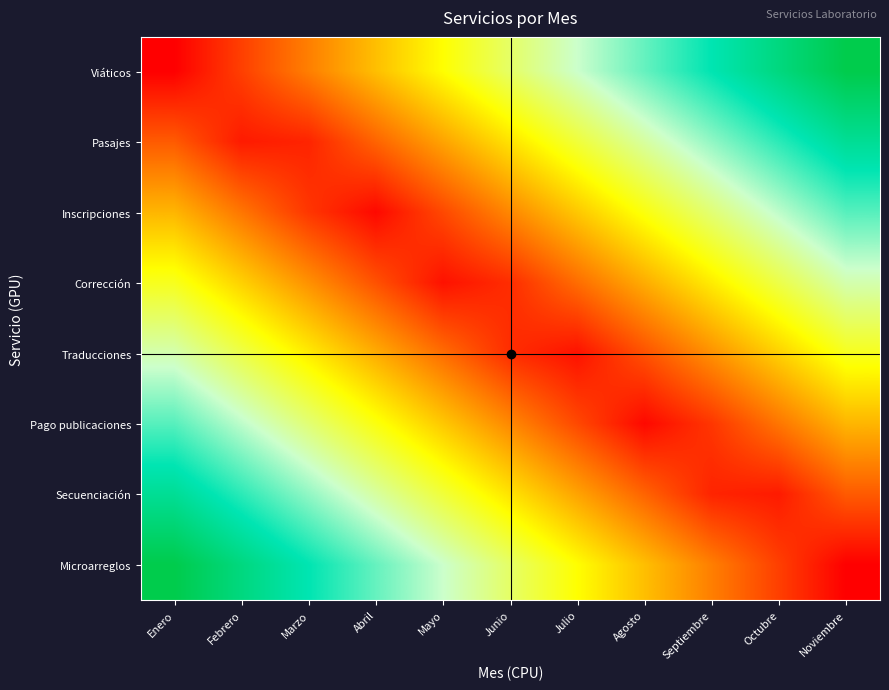

List the series in order of their peak value, highest first.

Viáticos, Microarreglos, Pasajes, Secuenciación, Inscripciones, Pago publicaciones, Corrección, Traducciones